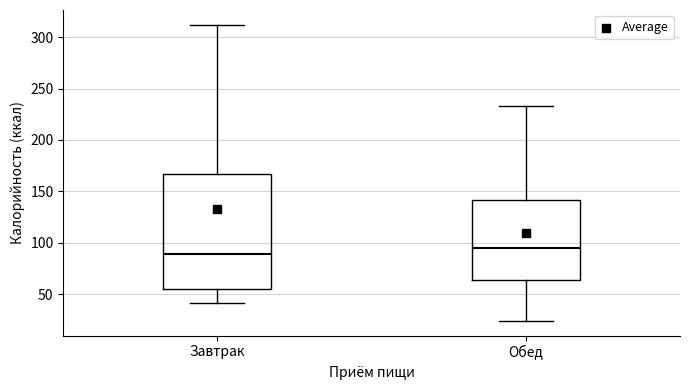

Reading left to right, transcribe this box plot: for each box, give where its median line is, the range the box spans, and where its two whiskers end, as read against the y-axis. The values are not printed on the chart, so give them approximately, as read against the axis.

Завтрак: median 90, box 55 to 165, whiskers 40 to 310
Обед: median 95, box 65 to 140, whiskers 25 to 235